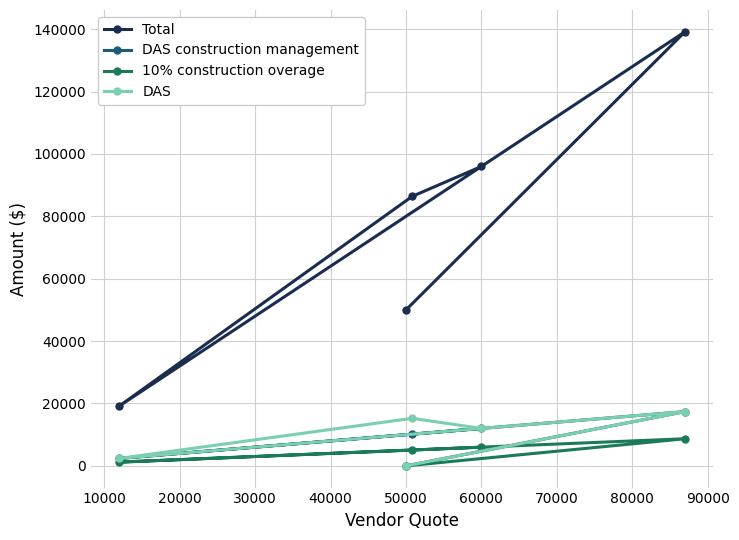

Count the number of data series in this chart.

4